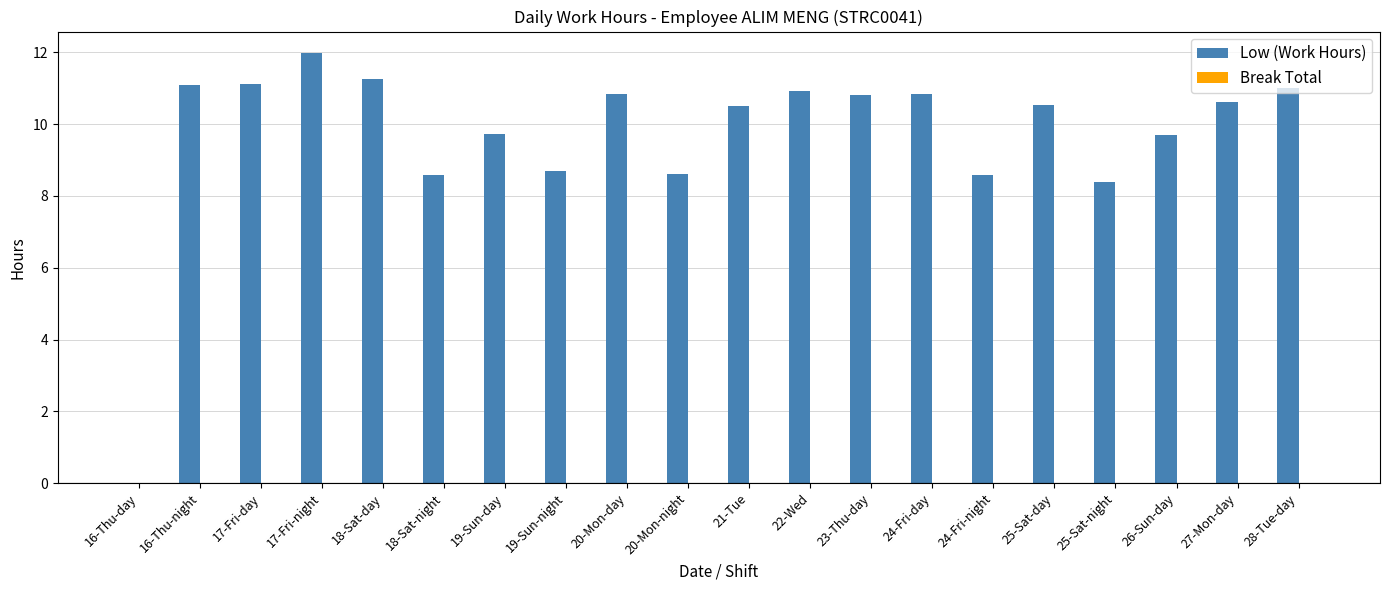

Is it true that the value at 27-Mon-day is 5.1?

False